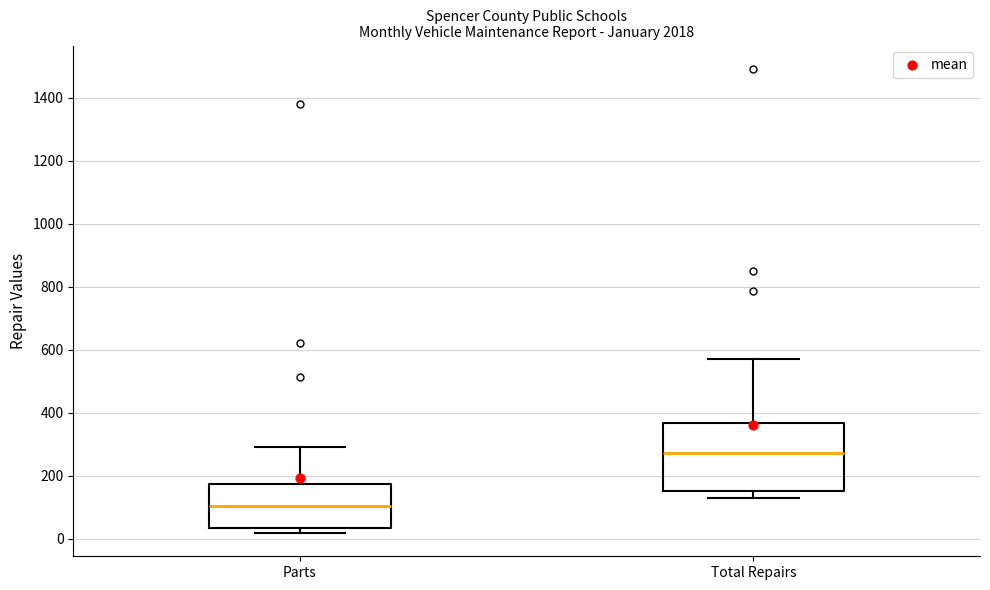

Reading left to right, read every box against the y-axis: the position of its median line, the range the box covers, and the ends of its whiskers. The values are not printed on the chart, so give them approximately, as read against the axis.

Parts: median 100, box 40 to 180, whiskers 20 to 300
Total Repairs: median 280, box 160 to 360, whiskers 140 to 580